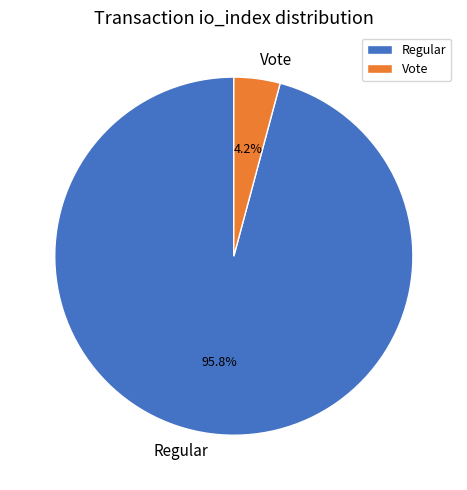

To the nearest percent, what portion does Vote represent?

4%